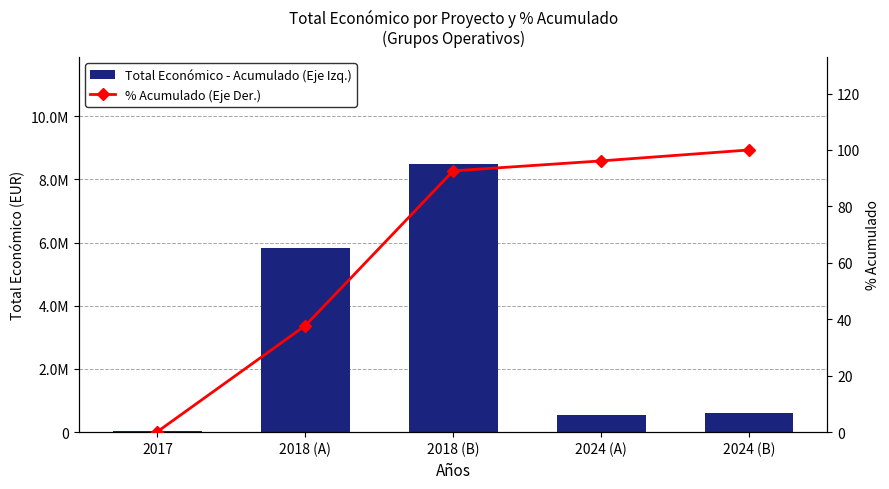

What is the difference between the % Acumulado (Eje Der.) values at 2018 (B) and 2024 (B)?

7.4